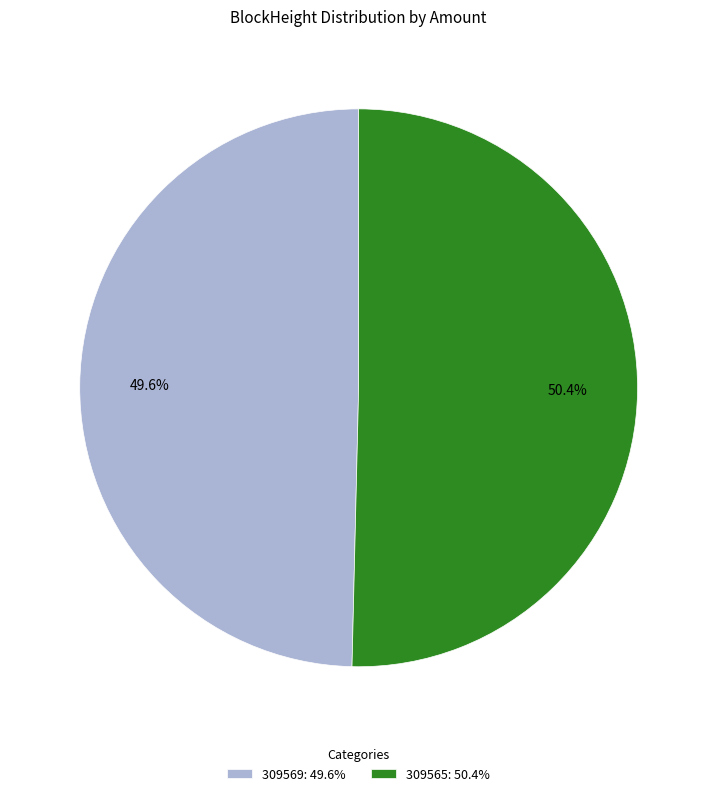

Between 309569 and 309565, which is larger?

309565